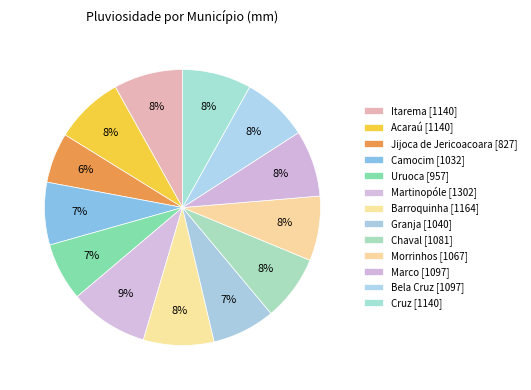

True or false: Morrinhos accounts for 8% of the total.

True